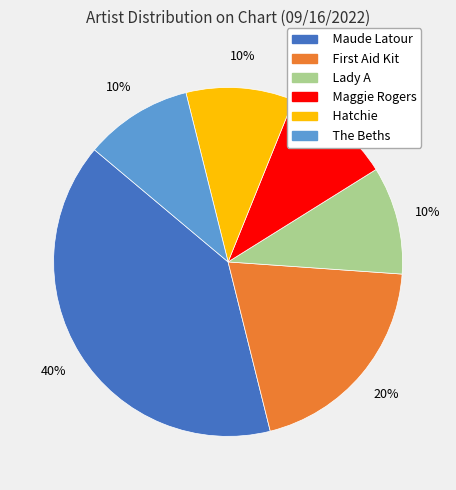

To the nearest percent, what is the difference between the largest and smallest slice percentages?

30%